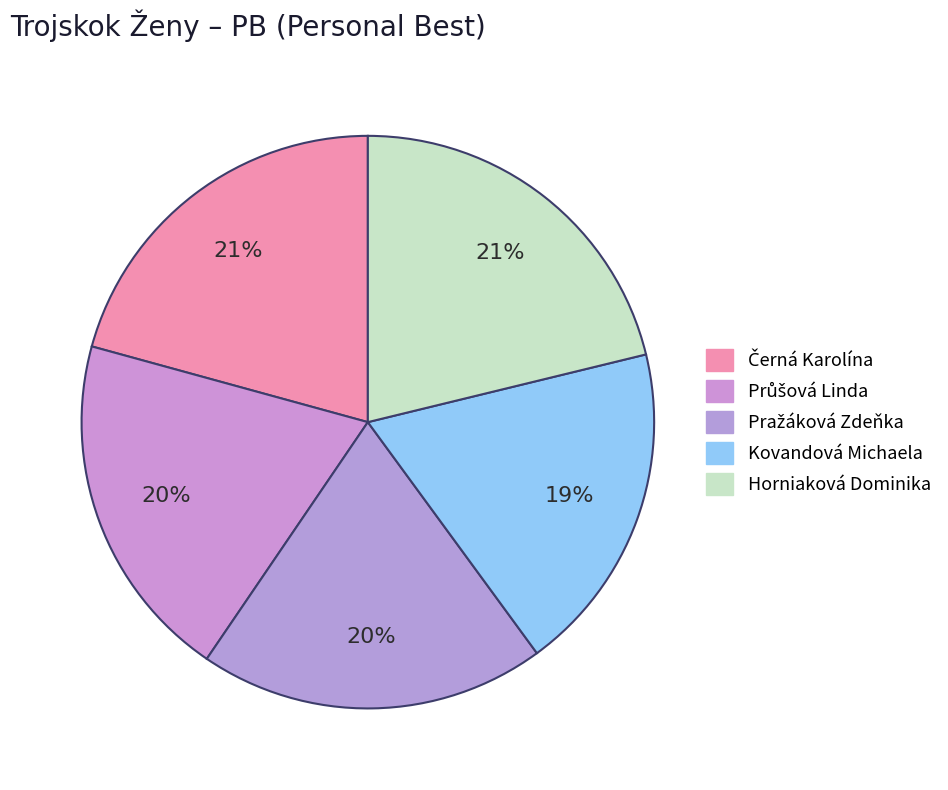

Count the number of slices in the pie.

5